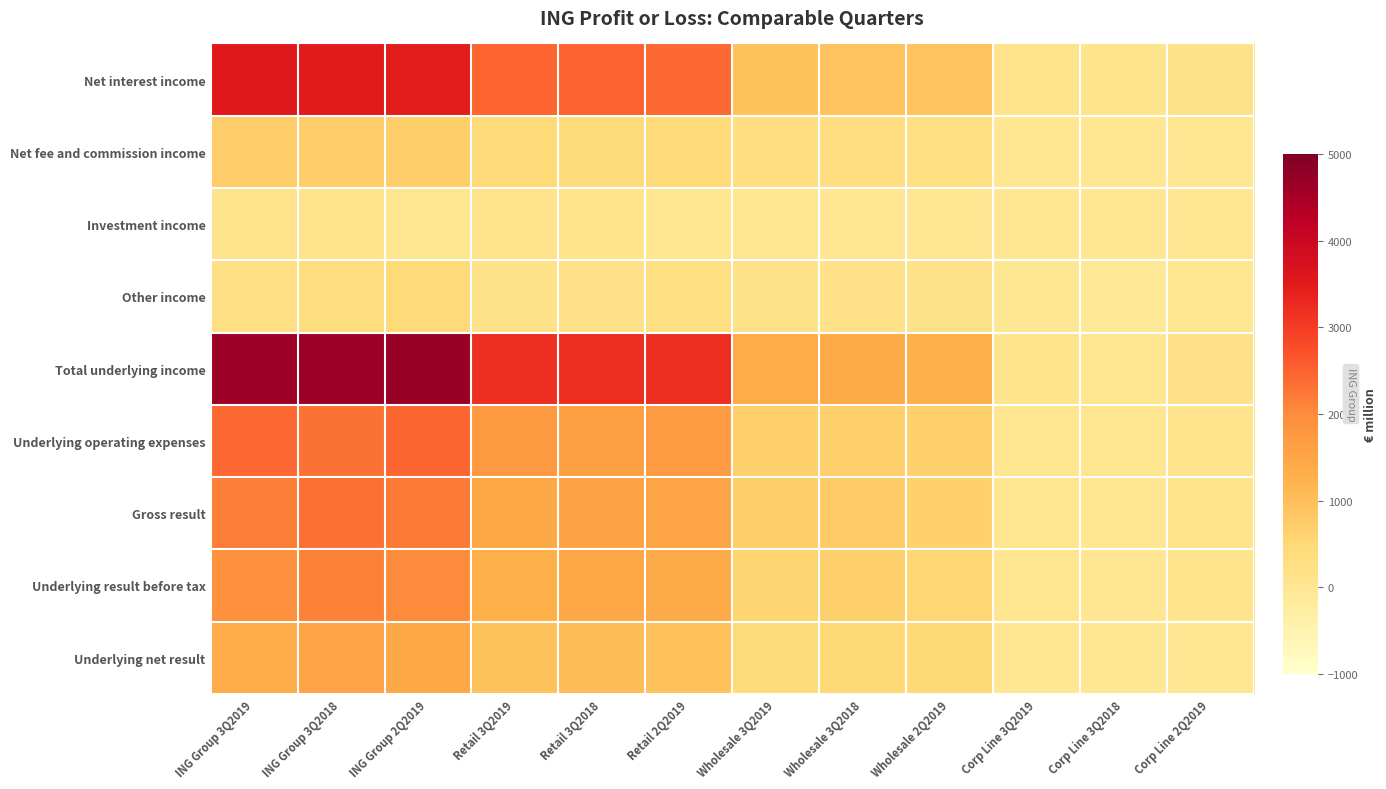

Count the number of categories in the chart.

12